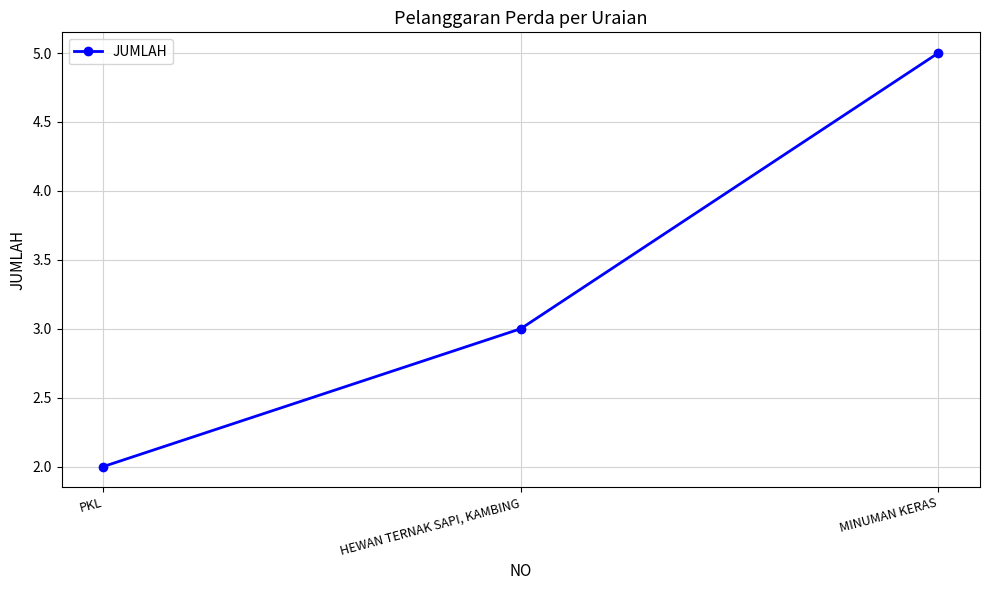

Which label corresponds to the largest value in the chart?

MINUMAN KERAS